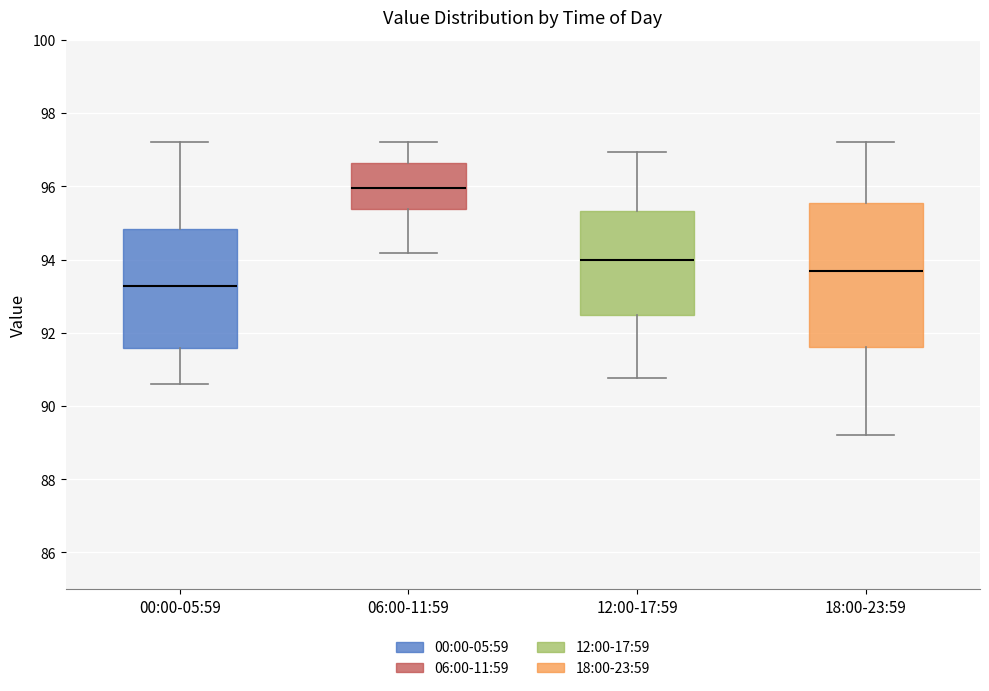

Which box has the lowest median line?

00:00-05:59